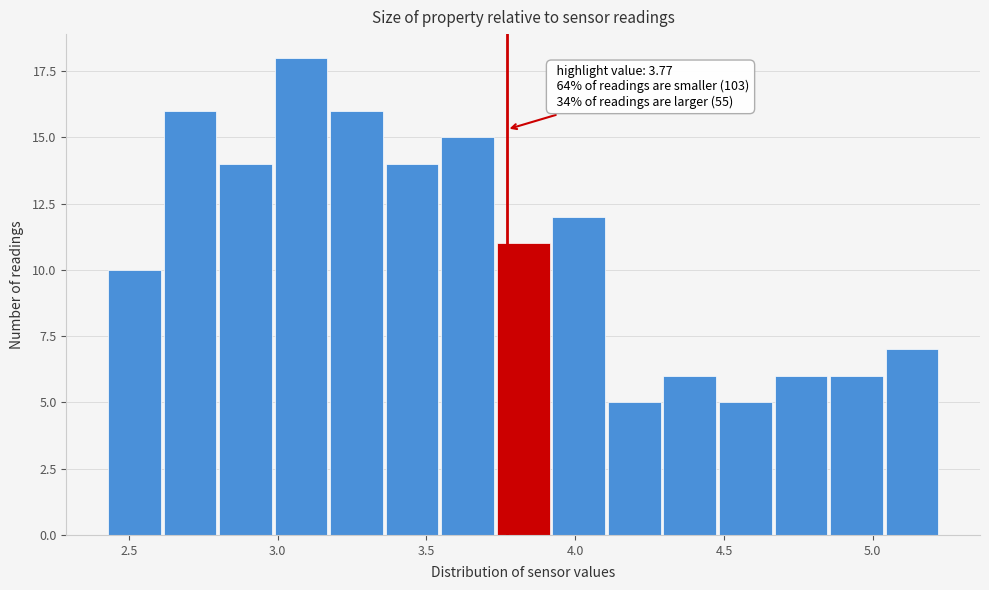

Read against the x-axis, roughly where is the centre of the tallest bar?

3.10